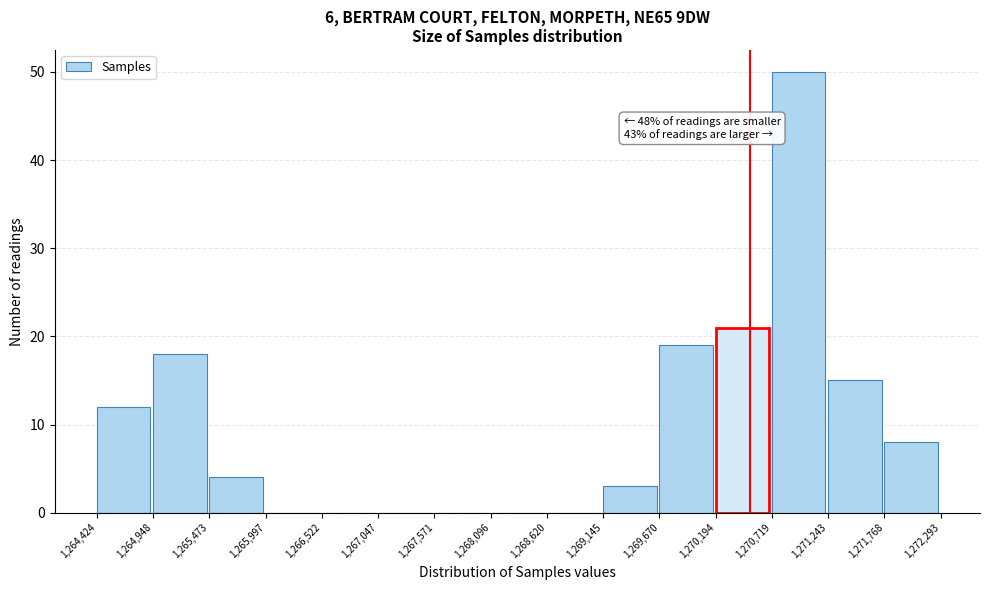

Over which range of the x-axis is the bar tallest?

1,270,719 to 1,271,243